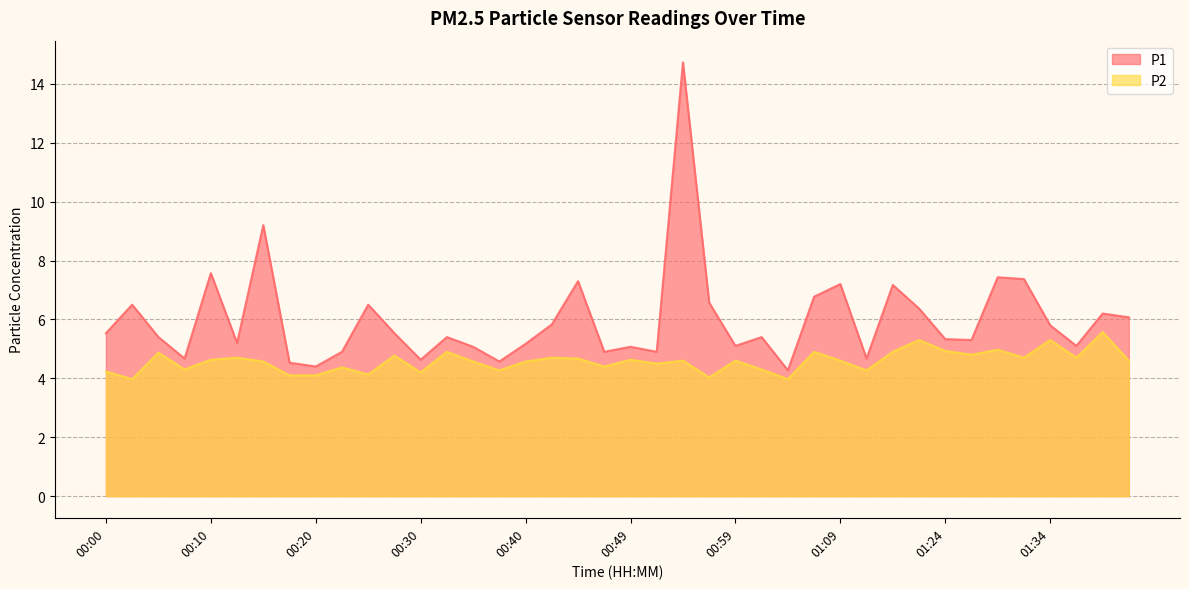

Reading left to right, what are all the values shown in this chart?

P1: 5.5	6.5	5.4	4.7	7.6	5.2	9.2	4.5	4.4	4.9	6.5	5.5	4.6	5.4	5.1	4.6	5.2	5.8	7.3	4.9	5.1	4.9	14.7	6.6	5.1	5.4	4.3	6.8	7.2	4.7	7.2	6.4	5.3	5.3	7.4	7.4	5.8	5.1	6.2	6.1
P2: 4.2	4.0	4.9	4.3	4.6	4.7	4.6	4.1	4.1	4.4	4.1	4.8	4.2	4.9	4.6	4.3	4.6	4.7	4.7	4.4	4.6	4.5	4.6	4.0	4.6	4.3	4.0	4.9	4.6	4.3	4.9	5.3	4.9	4.8	5.0	4.7	5.3	4.7	5.6	4.6